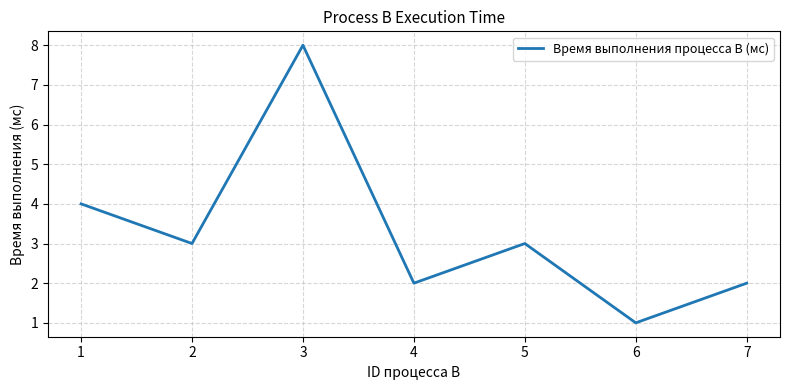

What is the change in value from 1 to 7?

-2